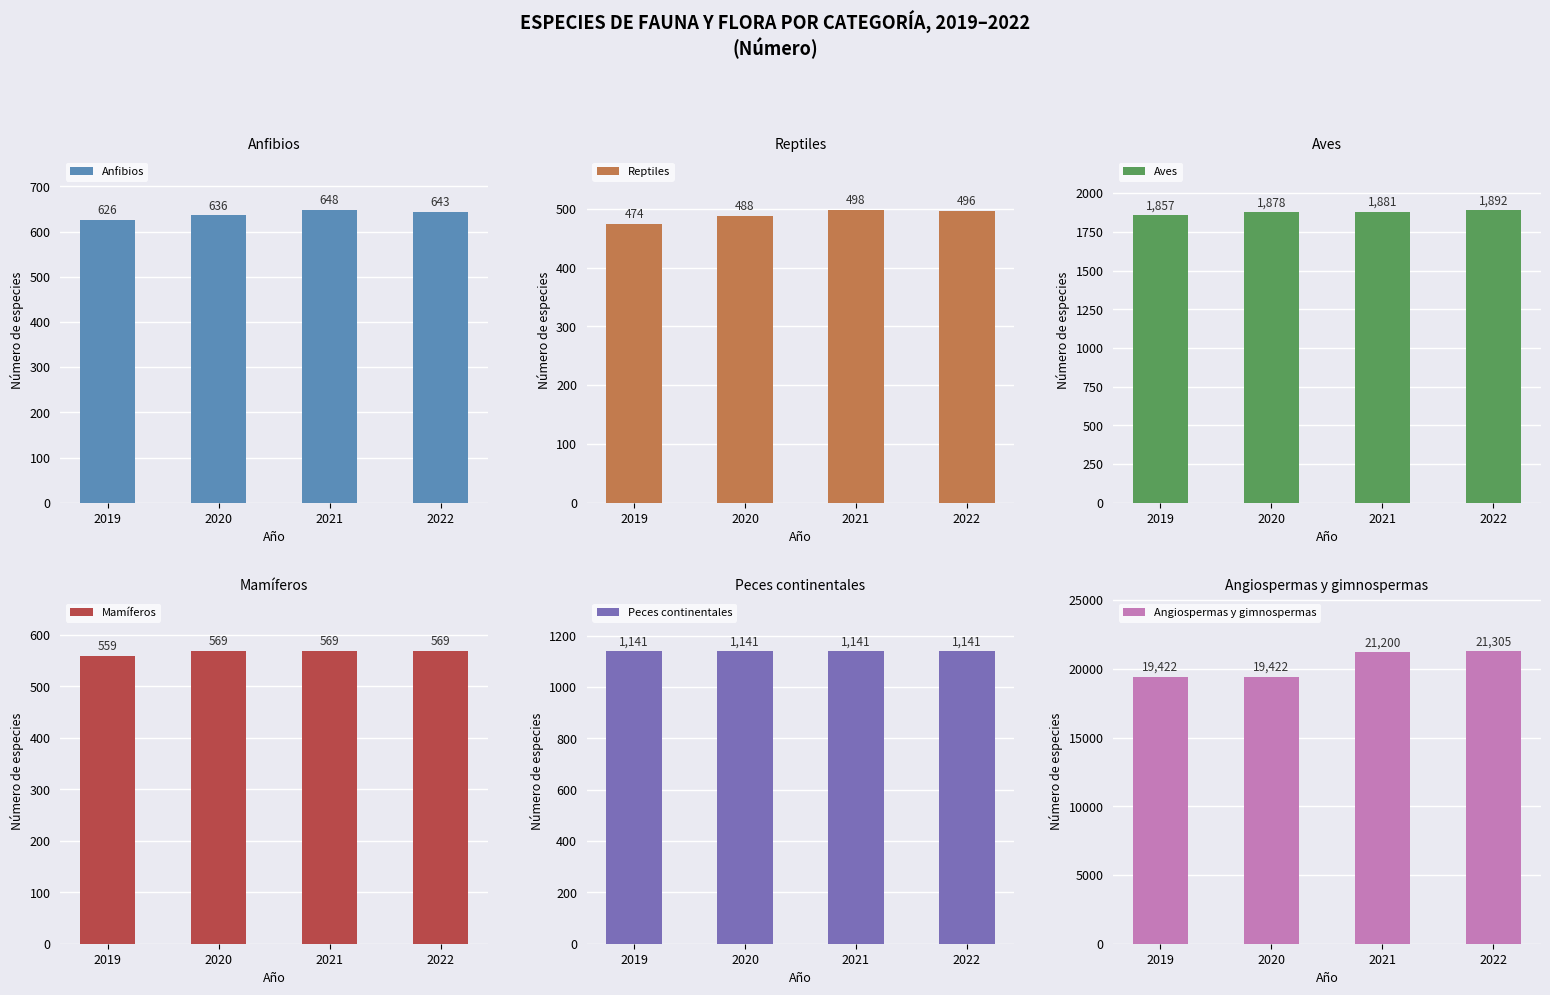

Which has a higher value, 2020 or 2019?

2020